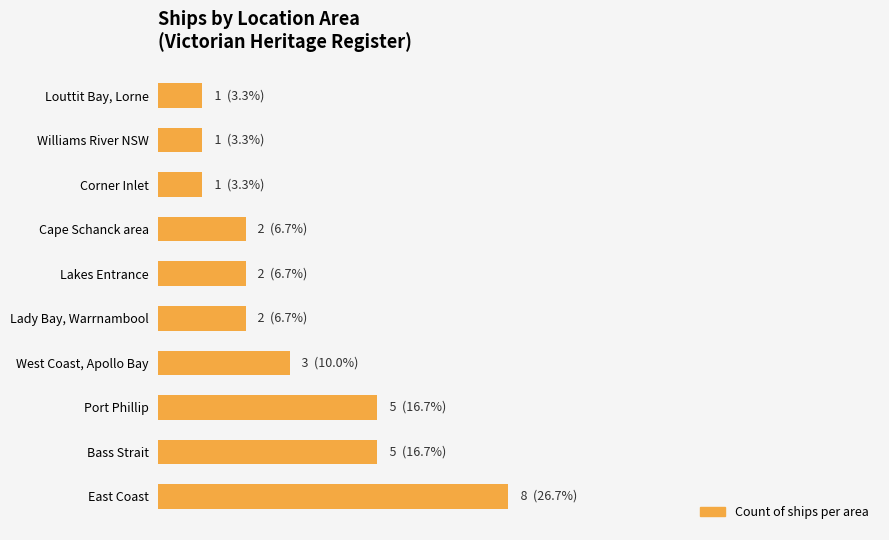

What is the average value?

10.0